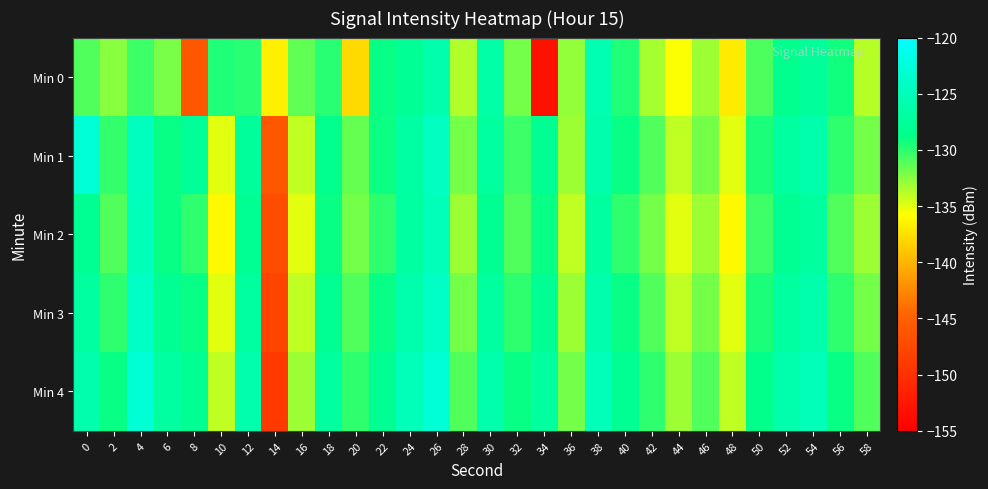

How many data points does each series have?

30